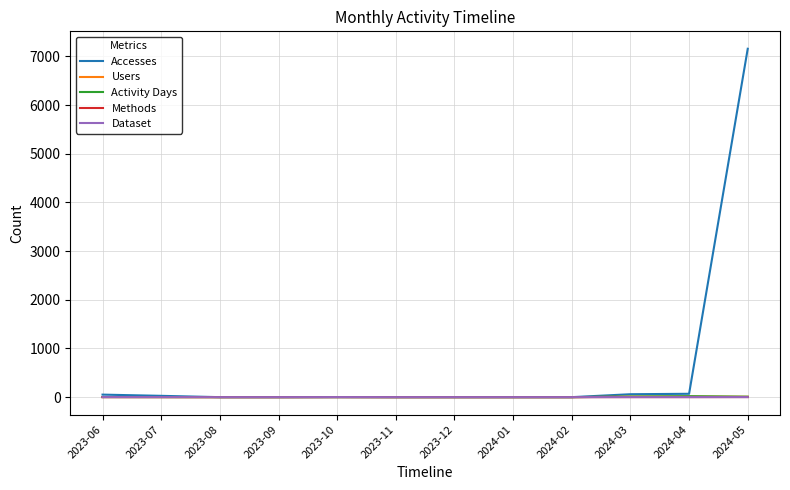

Between 2024-02 and 2024-05, which series saw the biggest shift?

Accesses